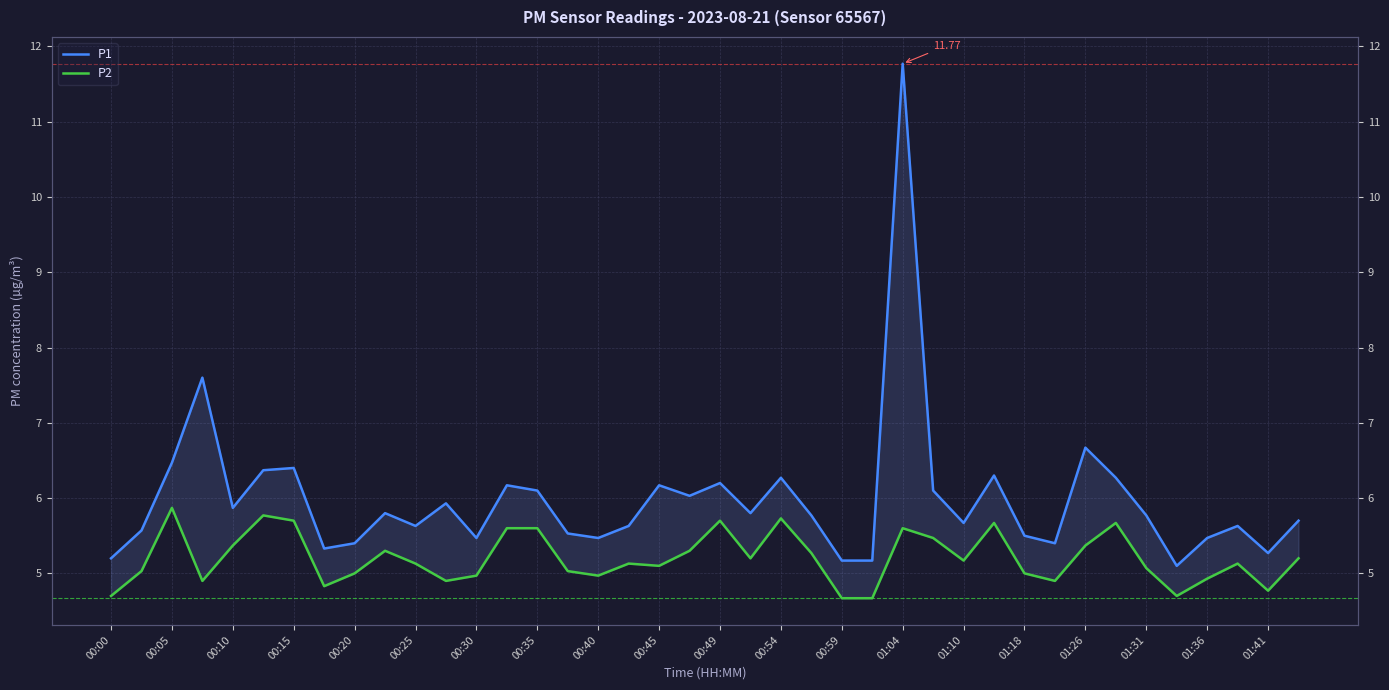

Rank the series by their average value, from lowest to highest.

P2, P1